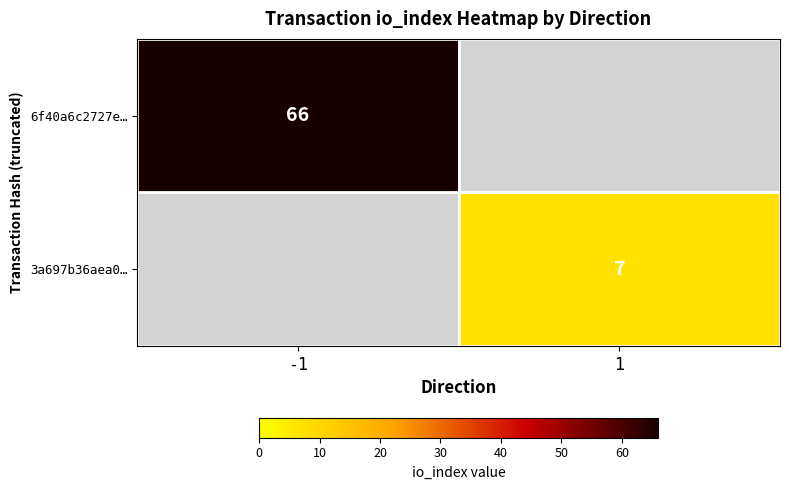

Is it true that 6f40a6c2727e… equals 66 at -1?

True